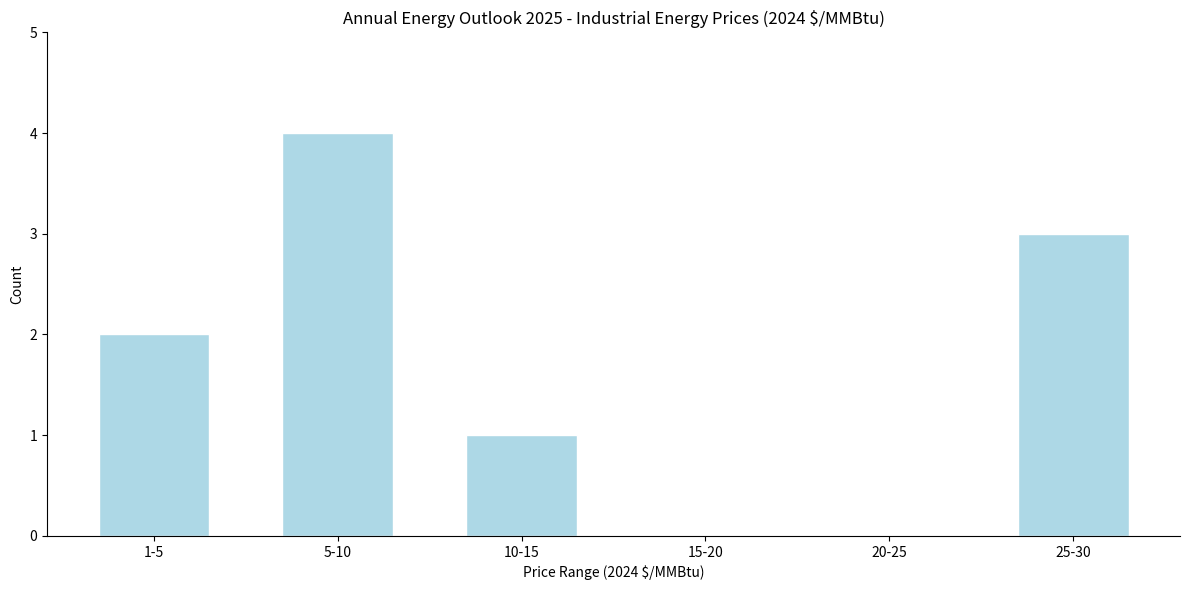

Reading right to left, list all the values displayed in this chart.

25-30=3	20-25=0	15-20=0	10-15=1	5-10=4	1-5=2